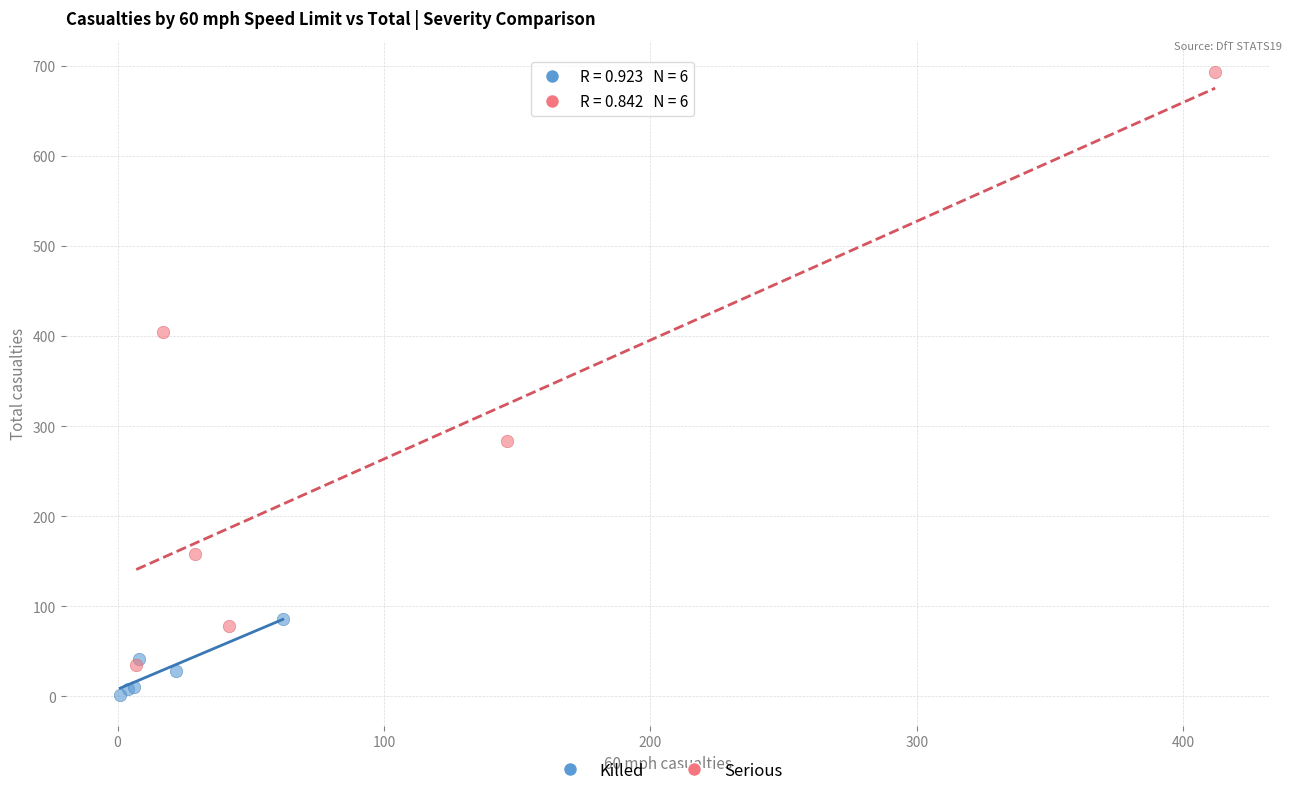

Which series reaches the maximum Y coordinate?

Serious